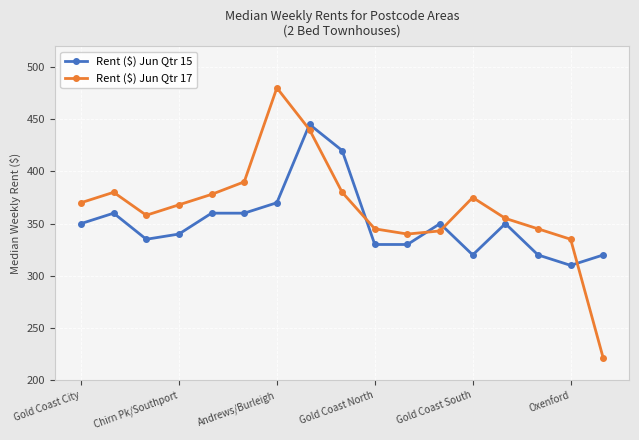

What is the difference between the maximum and minimum values in the Rent ($) Jun Qtr 17 series?

259